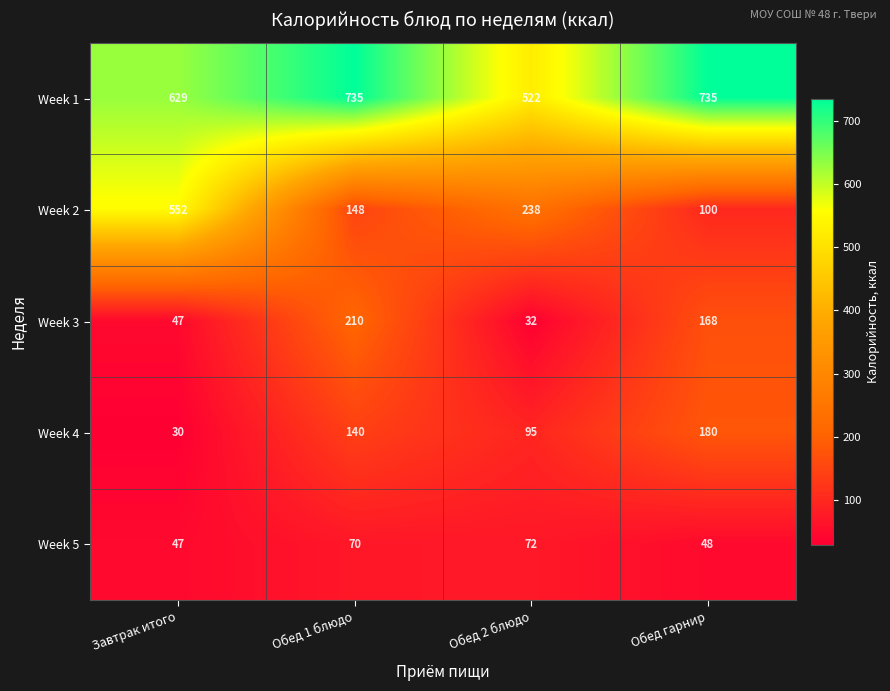

At Обед 1 блюдо, list the series in order from largest to smallest.

Week 1, Week 3, Week 2, Week 4, Week 5